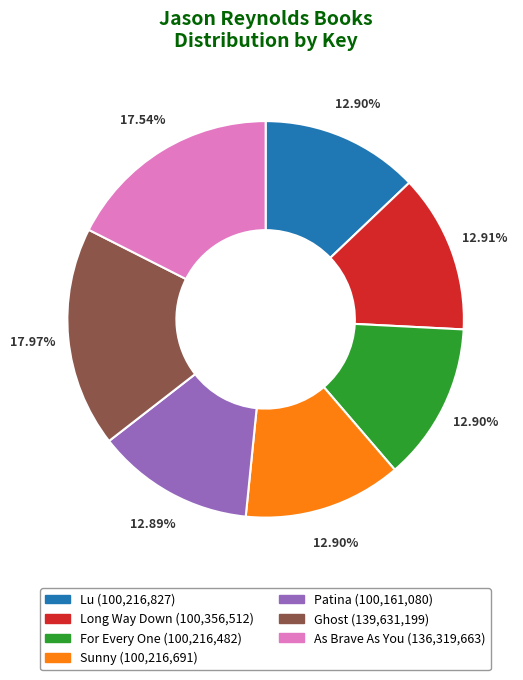

True or false: For Every One accounts for 13% of the total.

True